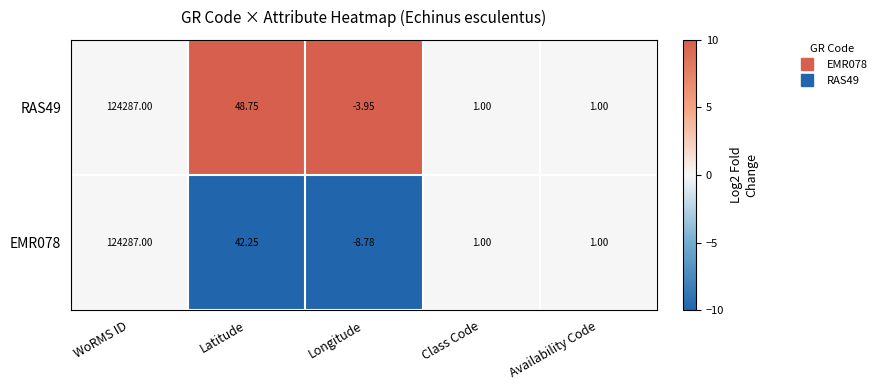

At which category is the sum across all series the highest?

WoRMS ID